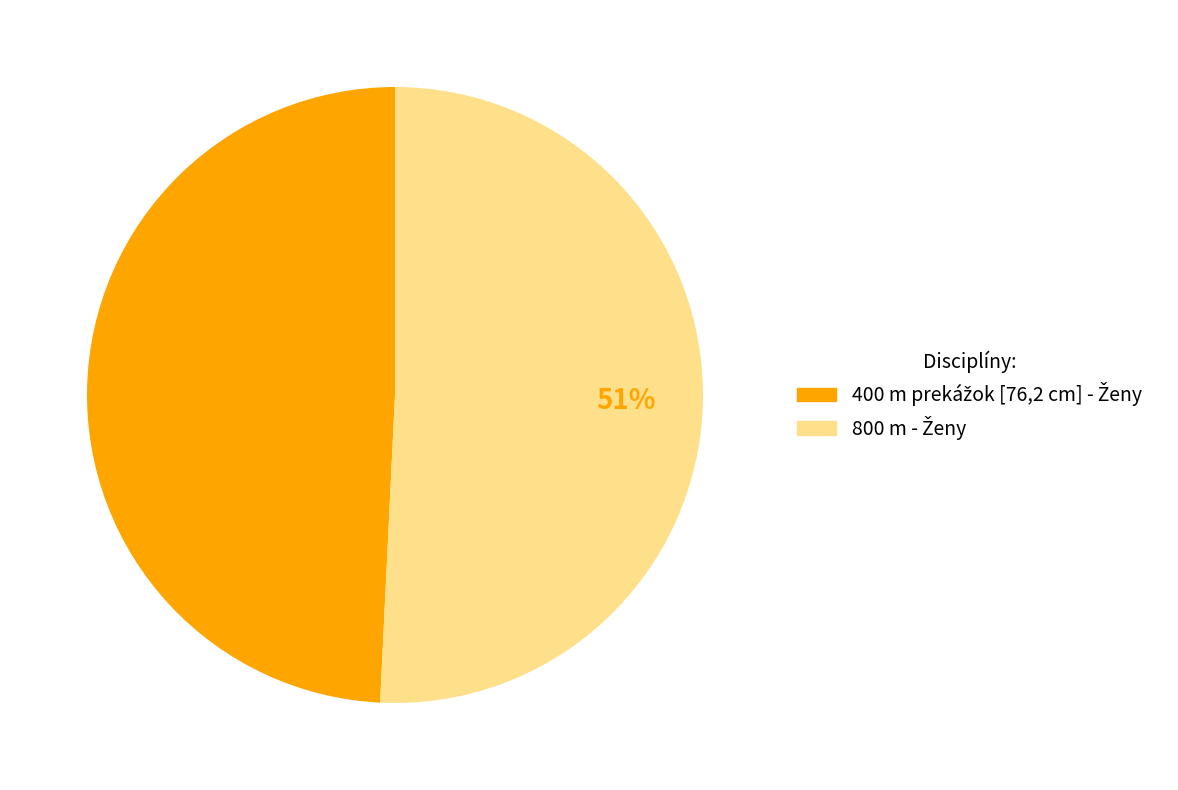

To the nearest percent, what is the difference between the largest and smallest slice percentages?

2%